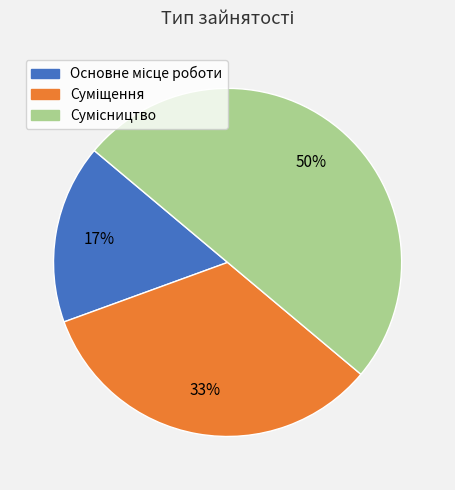

To the nearest percent, what is the difference between the largest and smallest slice percentages?

33%